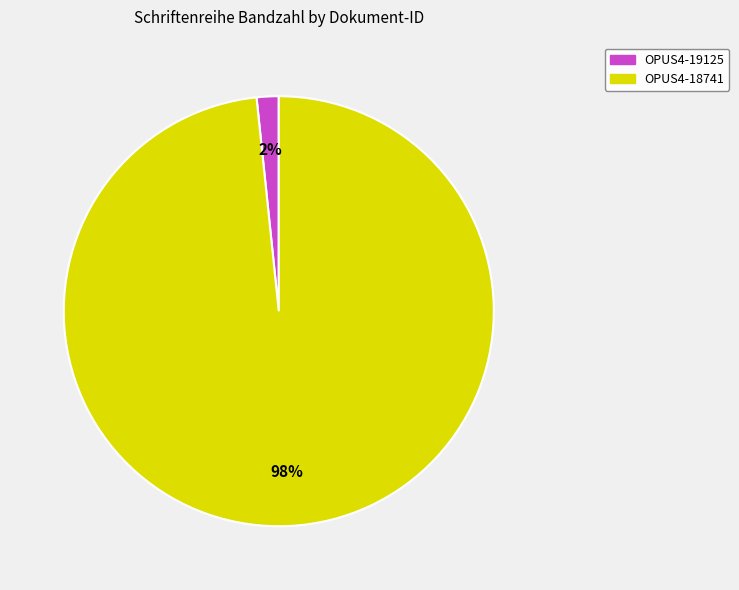

To the nearest percent, what percentage of the pie is OPUS4-19125?

2%